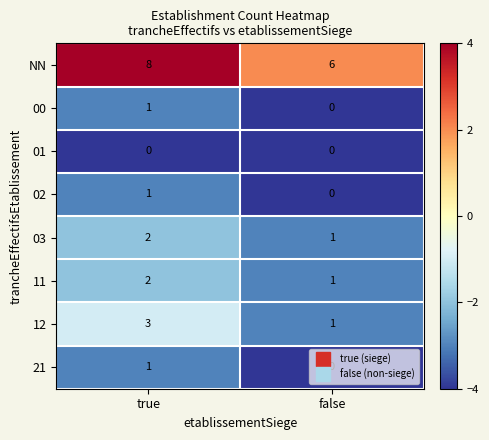

At which label is 02 closest to 0?

false